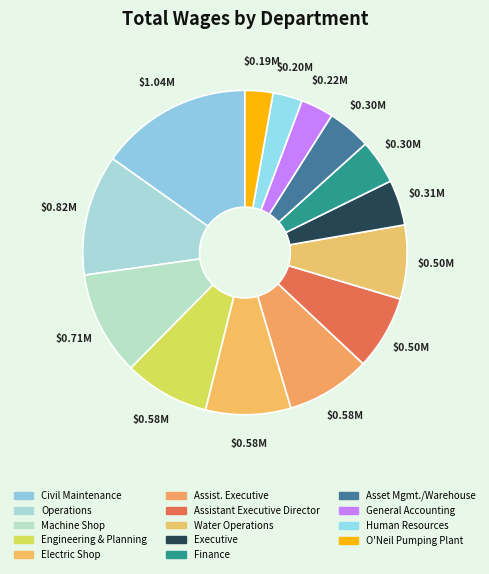

To the nearest percent, what is the difference between the largest and smallest slice percentages?

12%